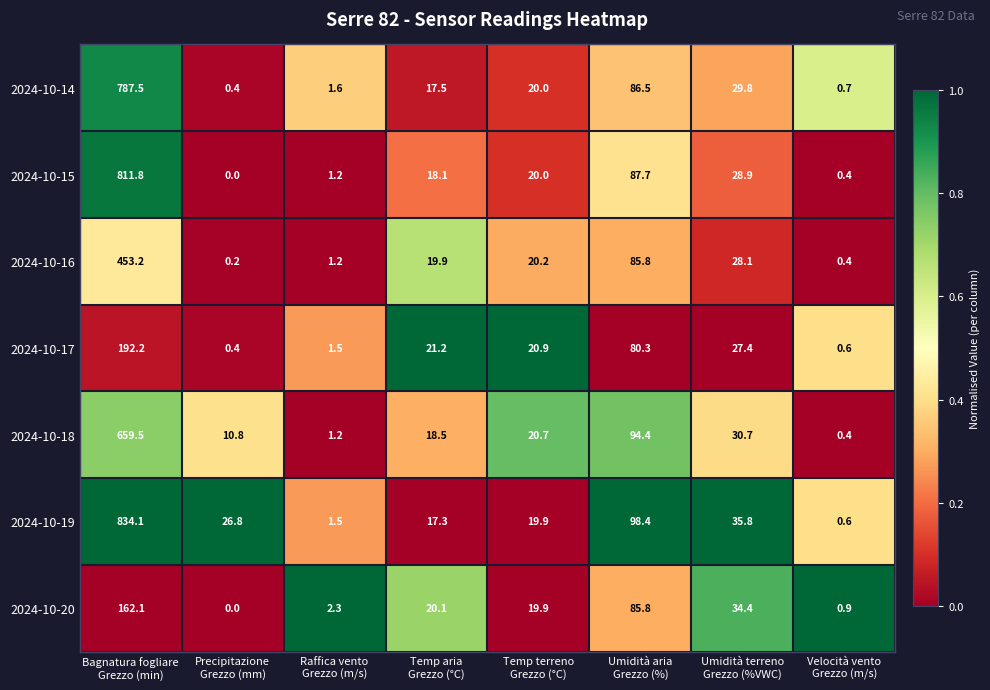

How many series are shown in this chart?

7